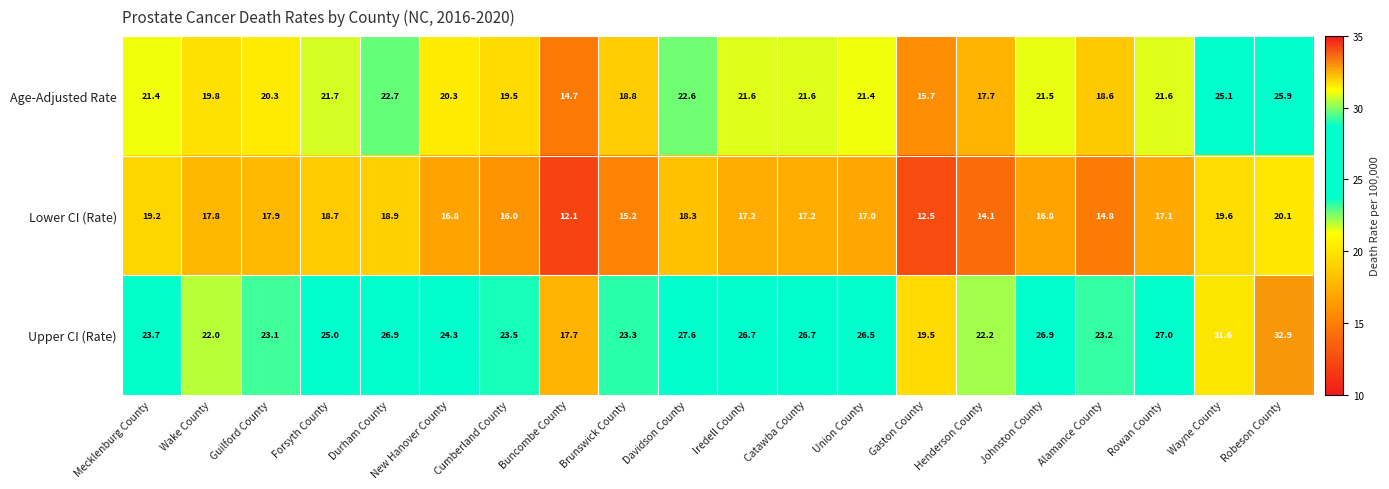

The Age-Adjusted Rate series shows 20.3 at New Hanover County. True or false?

True